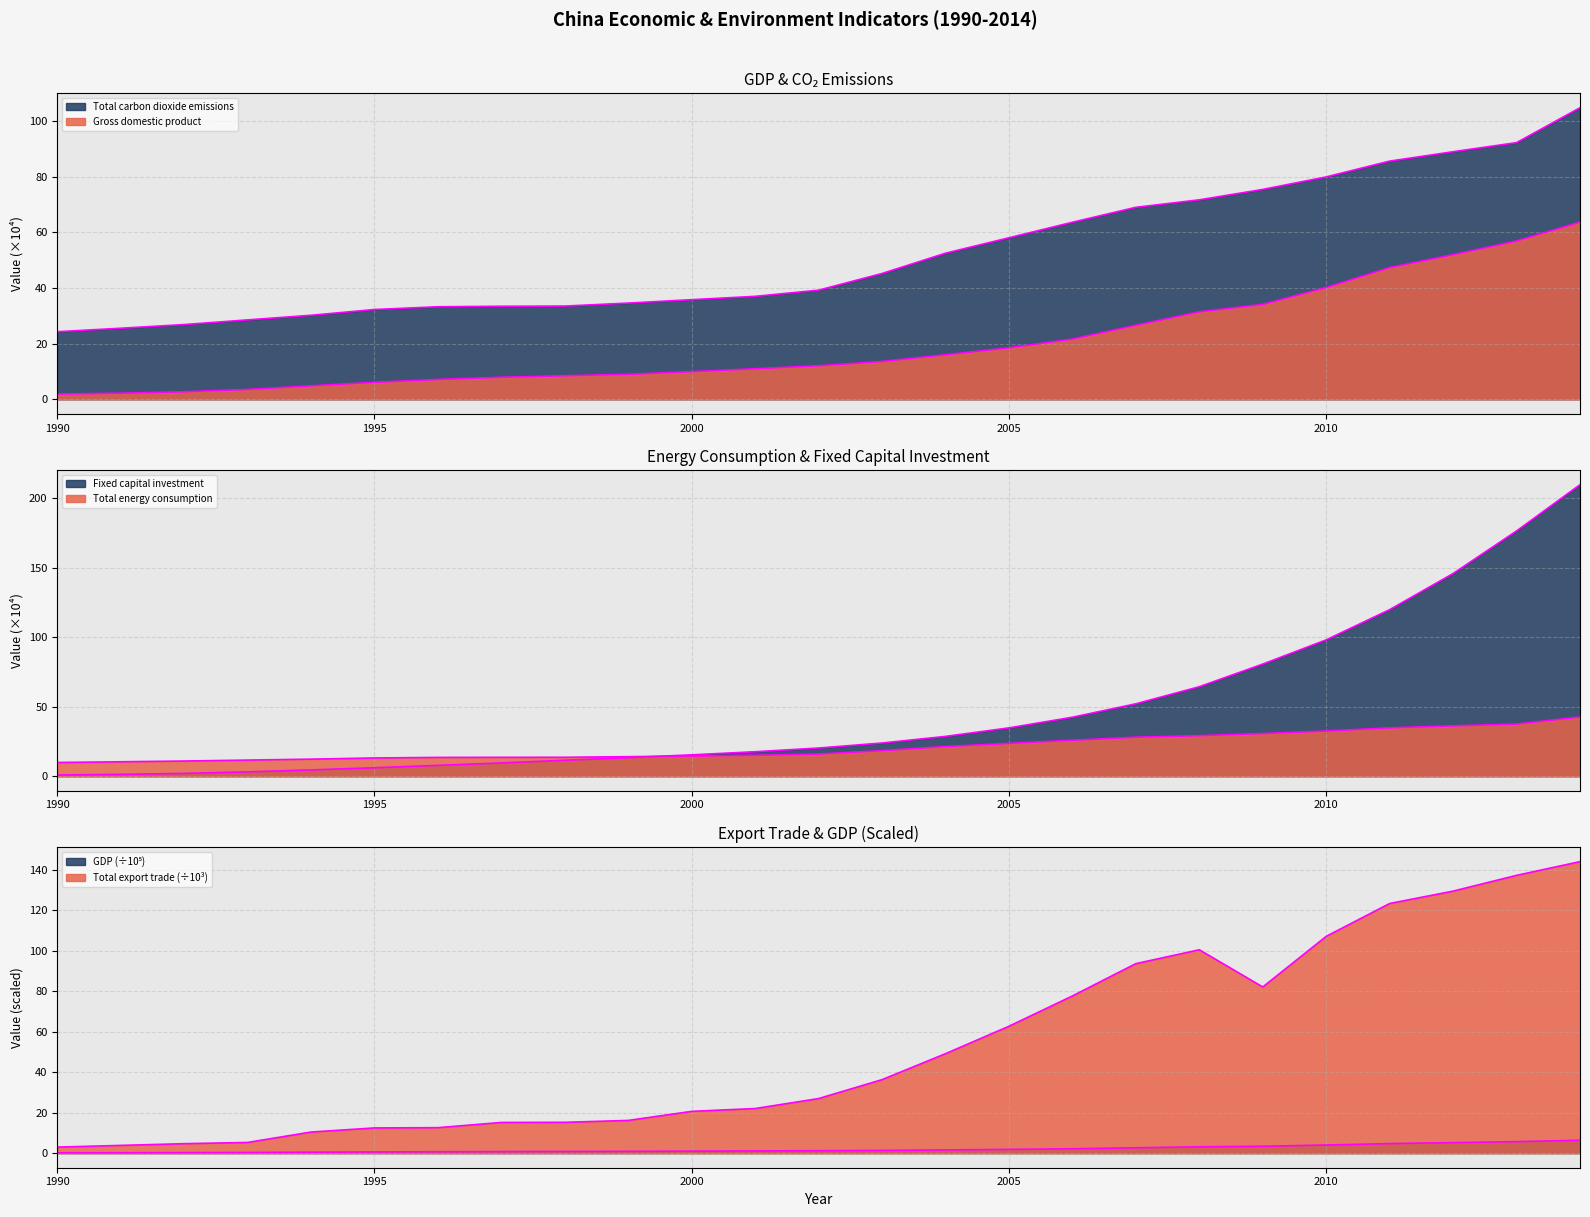

Which series has the largest total across all categories?

Total export trade